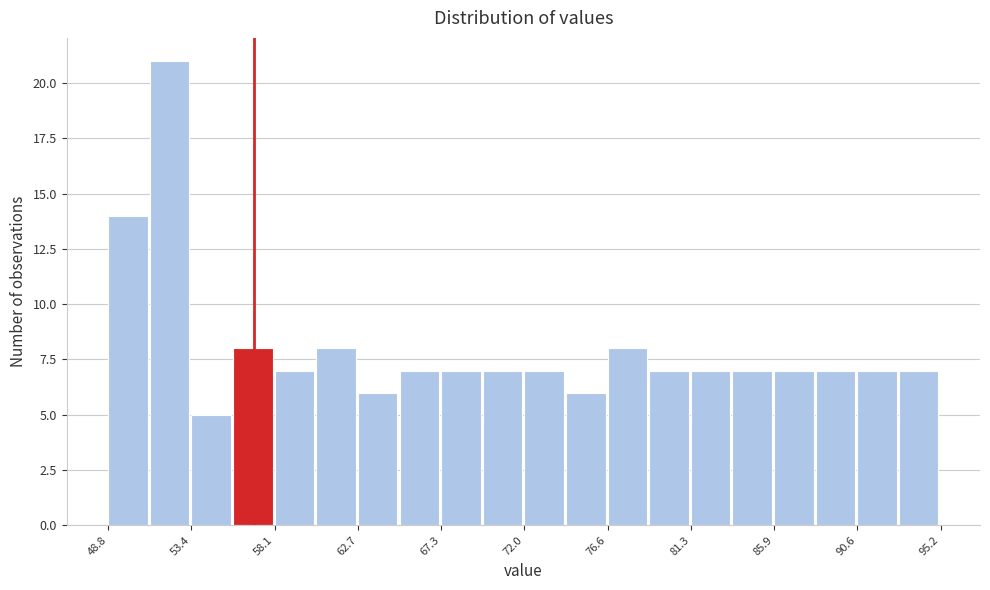

What is the height of the bar covering 69.5 to 72.0 on the x-axis? Neither the bar edges nor the heights are printed on the chart, so give them approximately, as read against the axes.

7